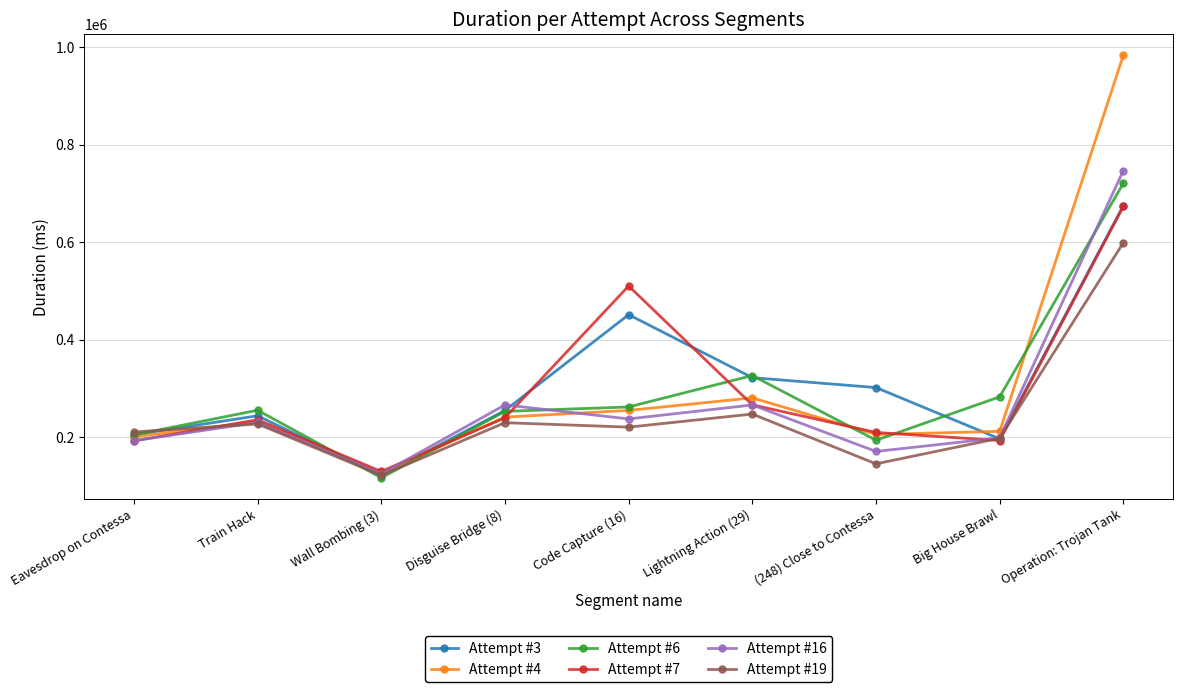

What is the difference between the maximum and minimum values in the Attempt #16 series?

621948